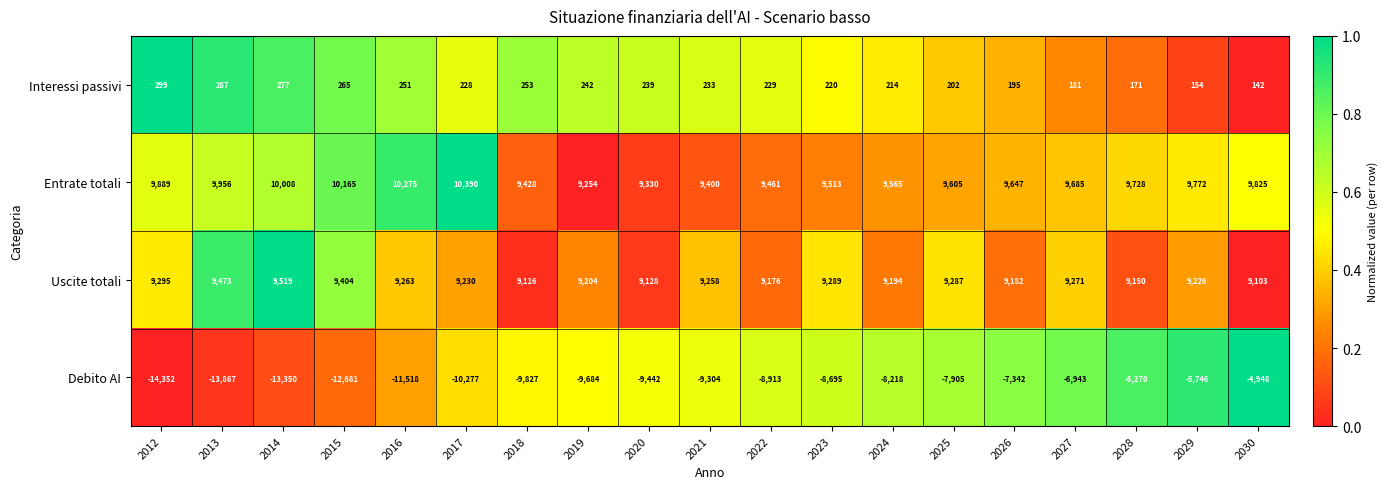

At how many categories does at least one series exceed 8977?

19